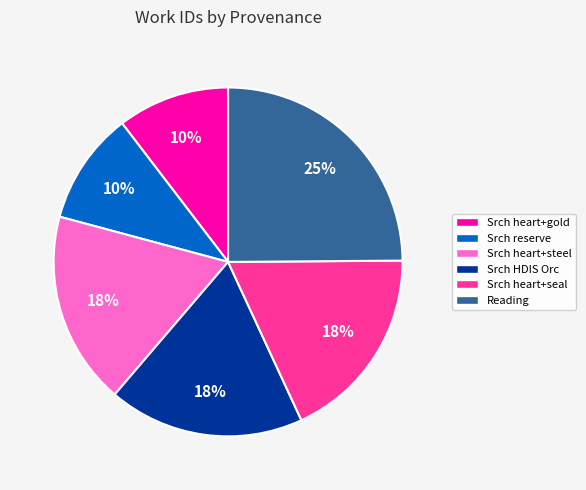

Is the sum of Srch reserve and Srch heart+gold greater than half?

No